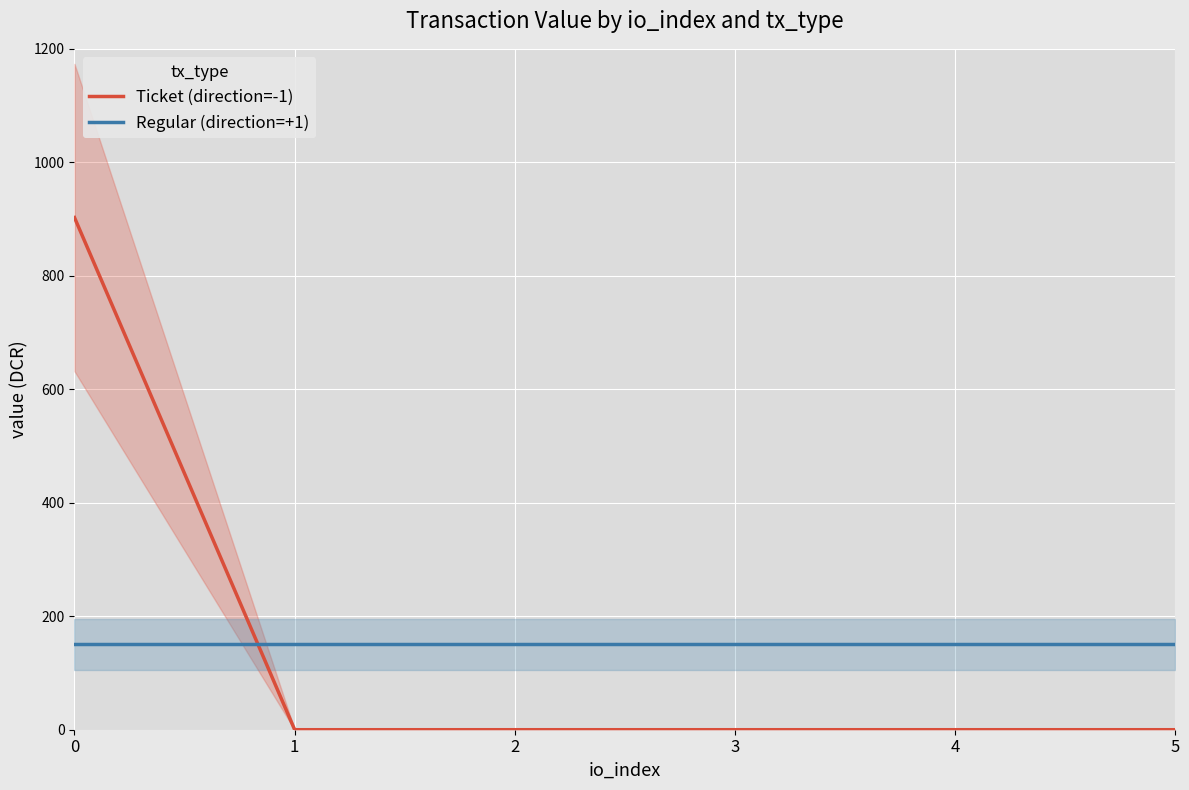

Which series has the largest total across all categories?

Ticket (direction=-1)